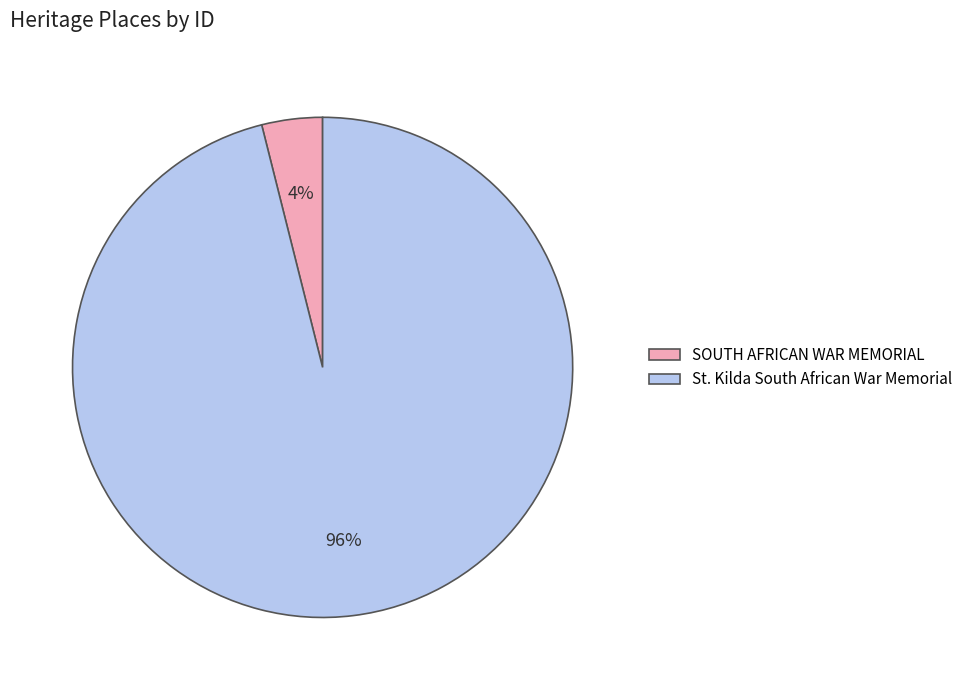

Do SOUTH AFRICAN WAR MEMORIAL and St. Kilda South African War Memorial together represent more than half of the pie?

Yes